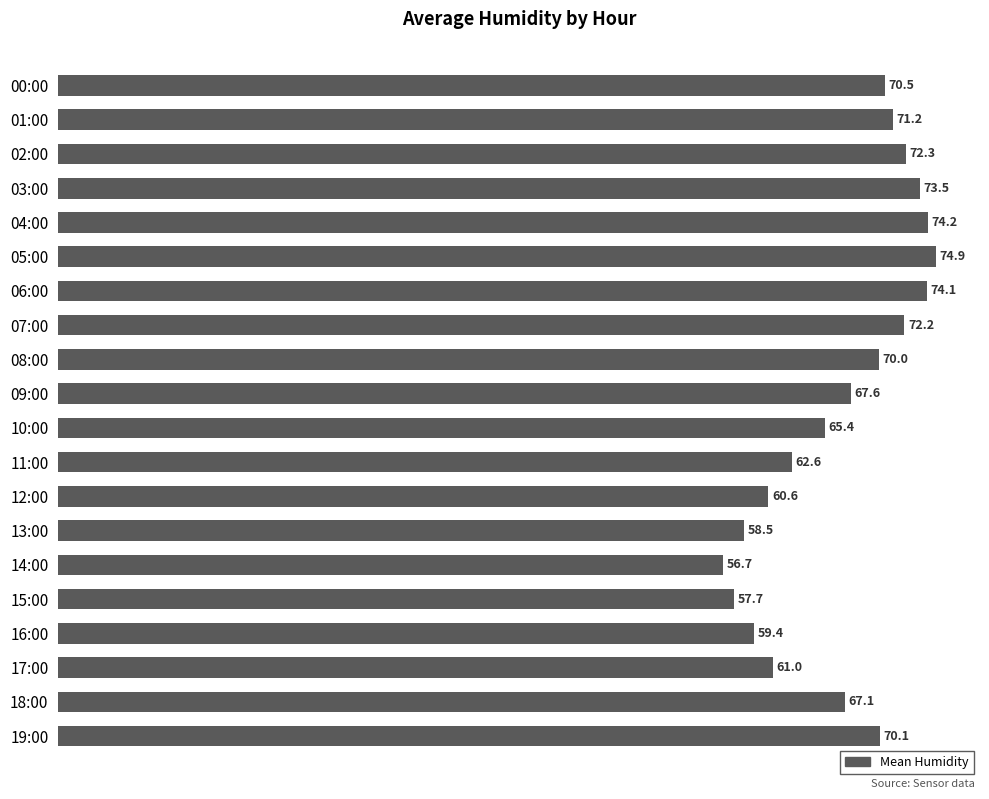

What is the label of the 18th bar from the bottom?

02:00